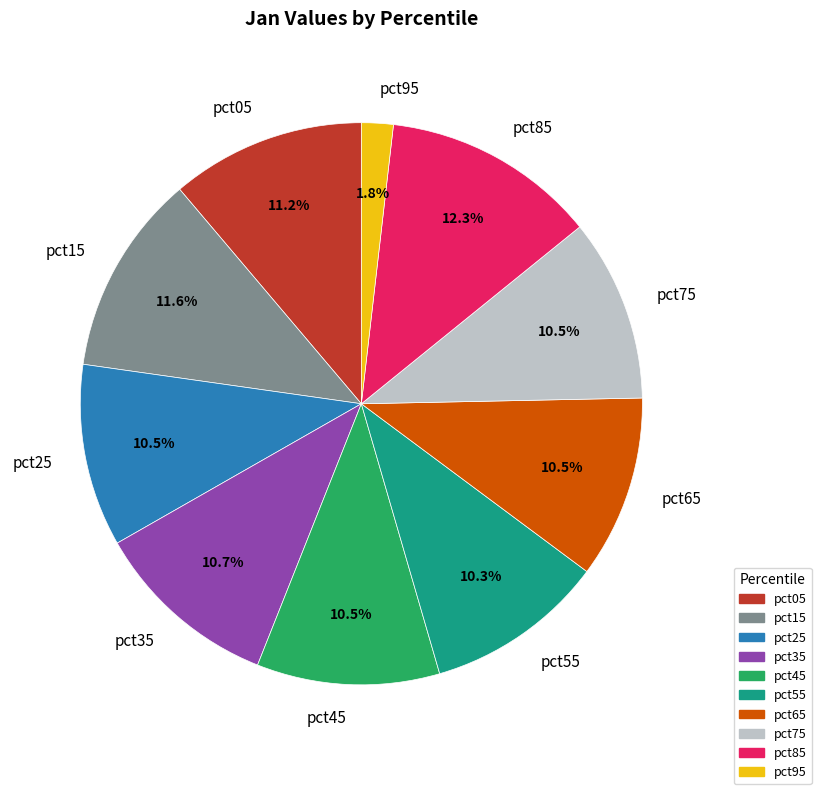

Is pct75 the majority of the pie?

No